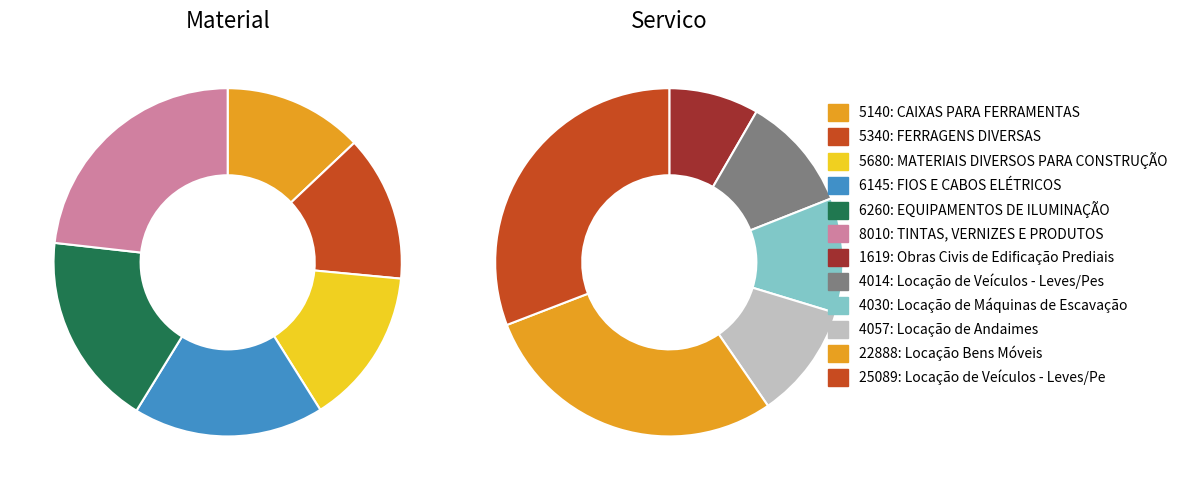

To the nearest percent, what percentage of the pie is 5?

31%